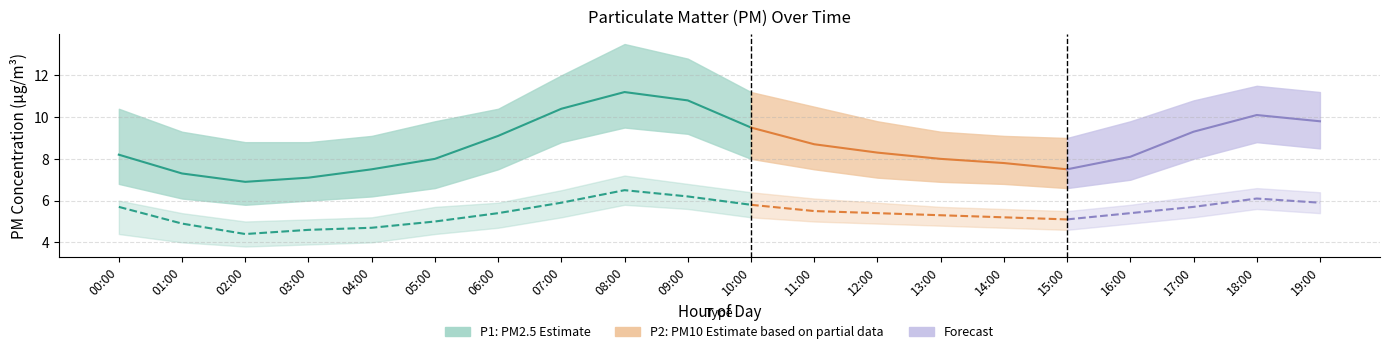

In P2 (µg/m³), how many points are lower than both neighbors (excluding endpoints)?

1